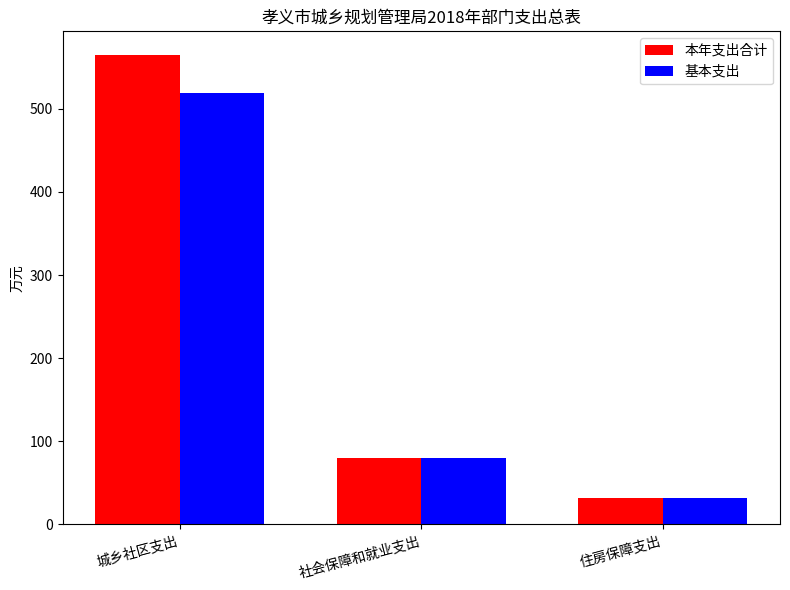

At which category is the sum across all series the highest?

城乡社区支出